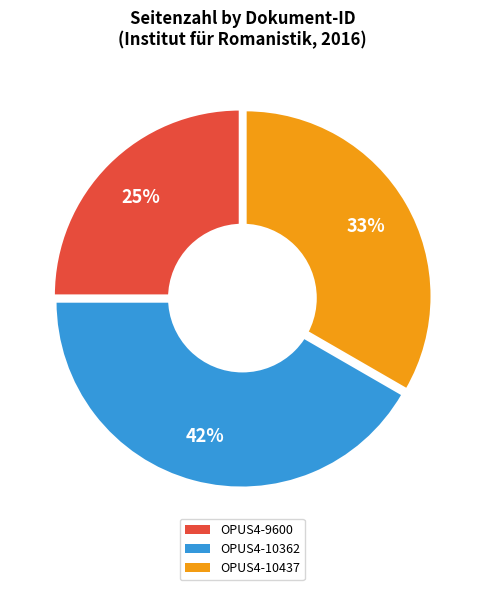

Is the sum of OPUS4-9600 and OPUS4-10437 greater than half?

Yes